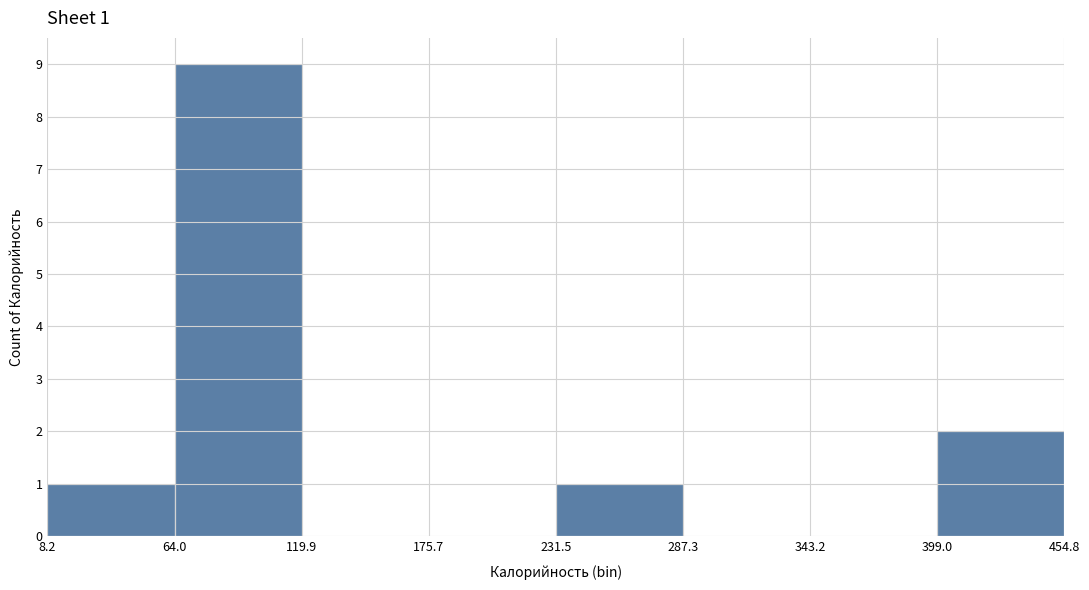

Over which range of the x-axis is the bar tallest?

64.0 to 119.9